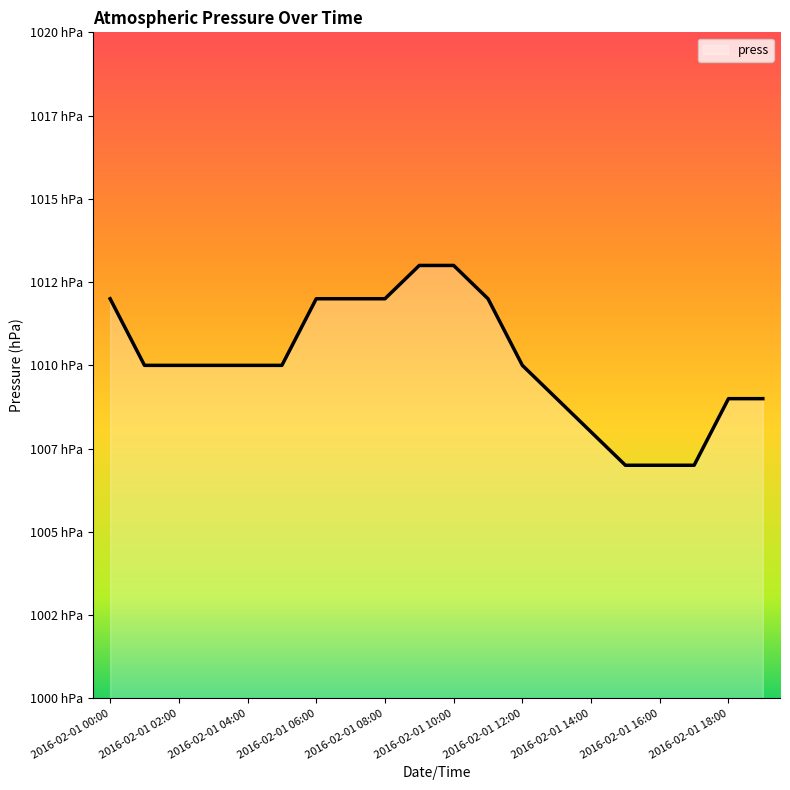

Is this an area chart (filled region under the line)?

Yes